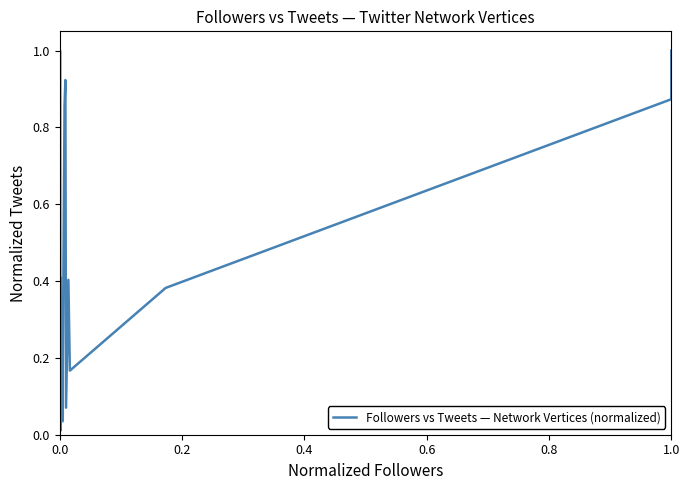

True or false: the data shows 0.0 at 11.

False